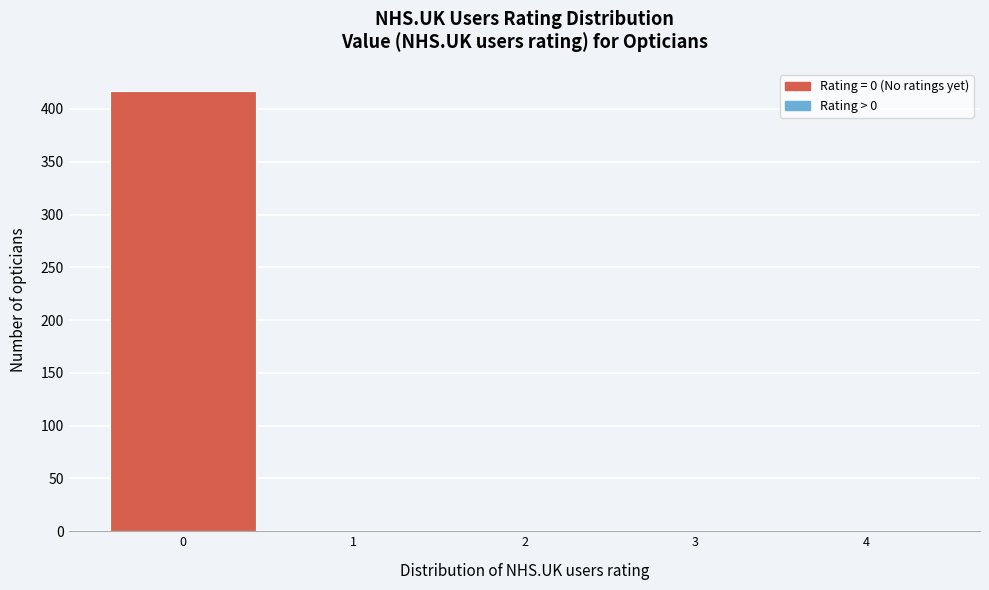

Reading left to right, extract all data points from this chart.

0=417	1=0	2=0	3=0	4=0